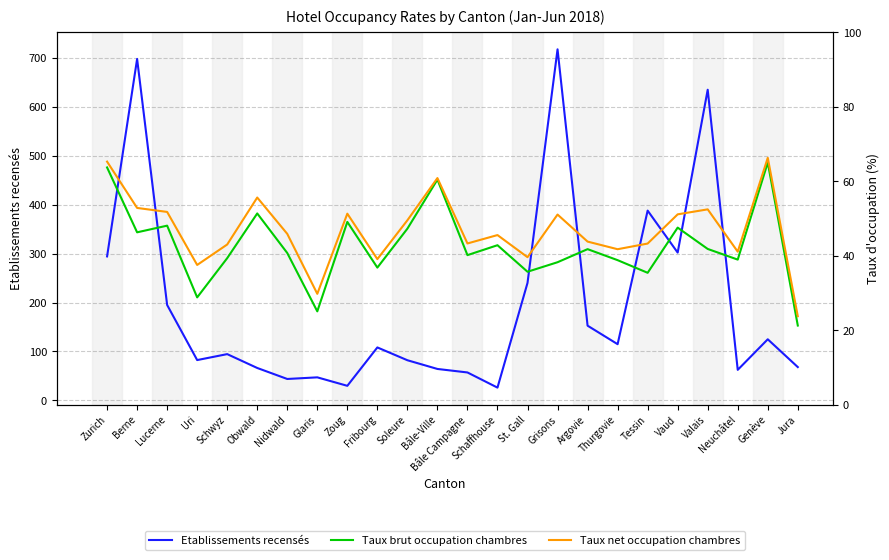

What are all the series names shown in the legend?

Etablissements recensés, Taux brut occupation chambres, Taux net occupation chambres